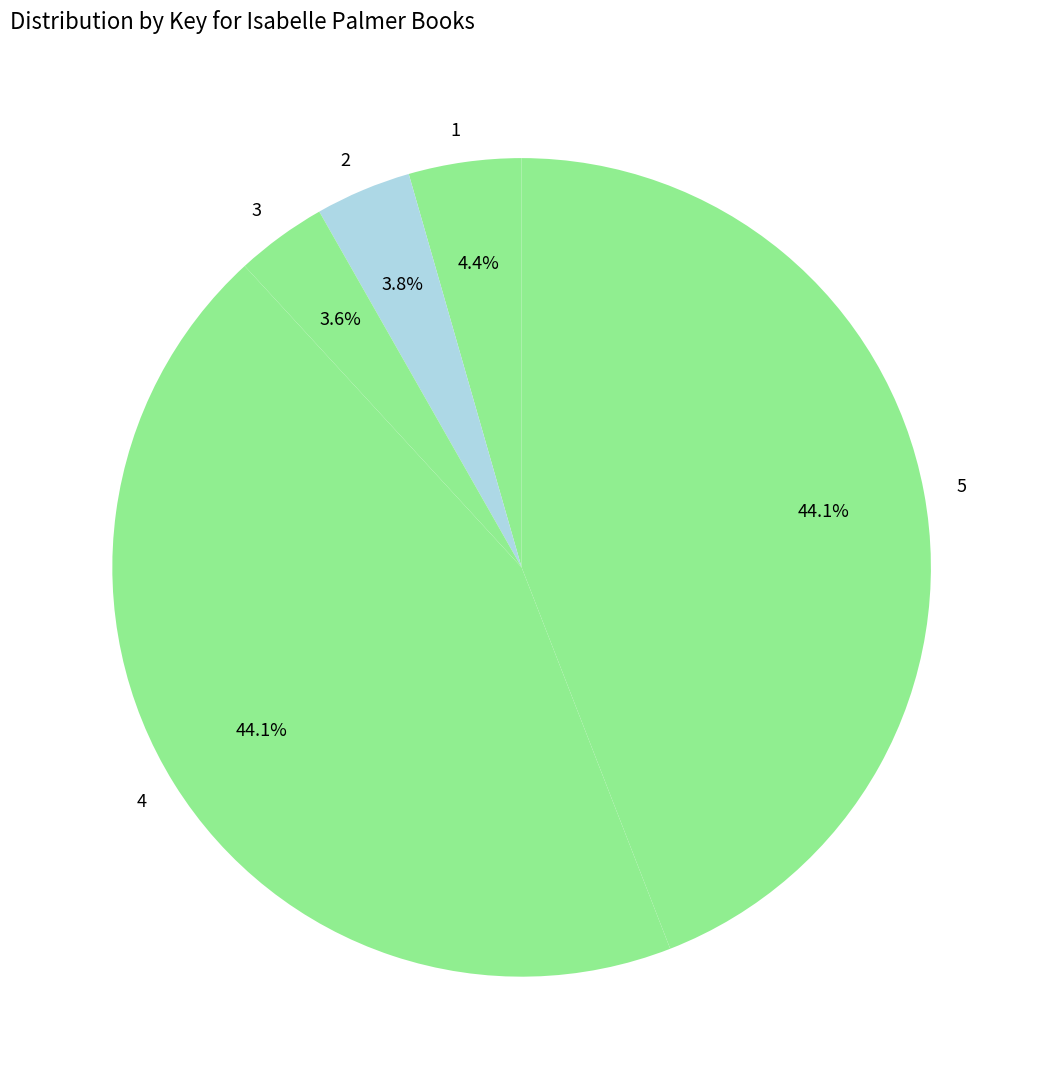

Approximately how many times larger is the value at 1 compared to 2?

1.2